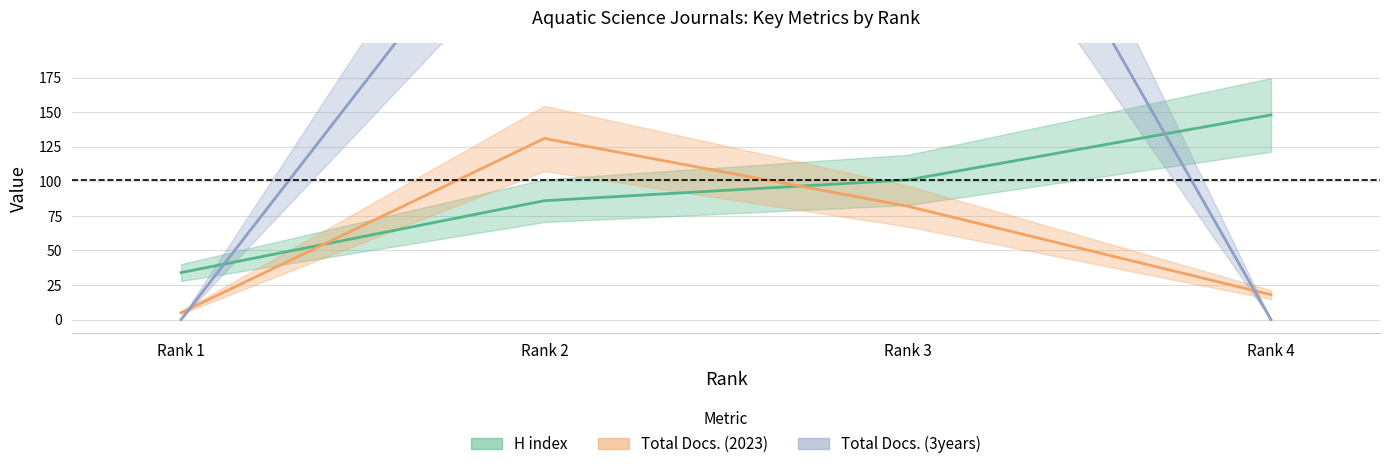

The Total Docs. (2023) series shows 131 at Rank 2. True or false?

True